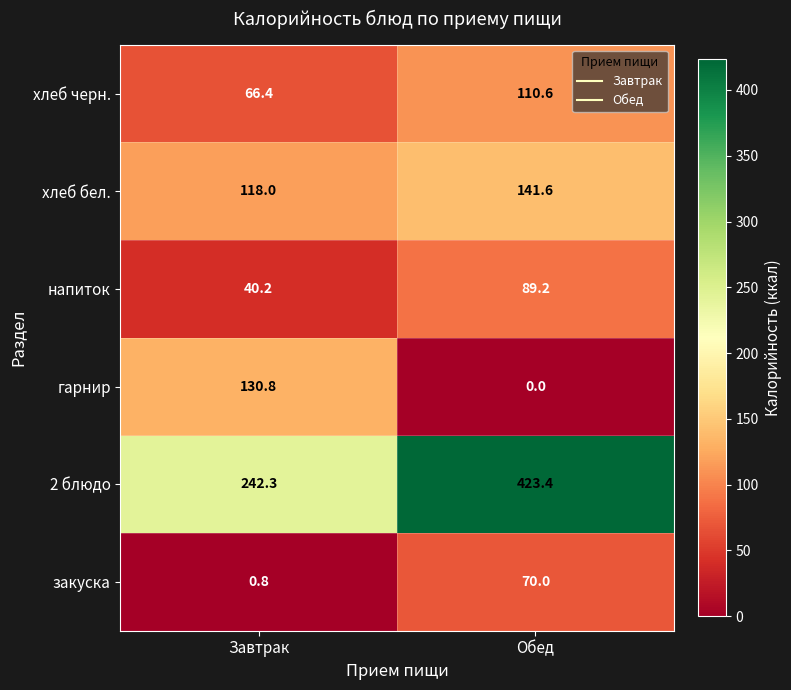

At which category is the sum across all series the highest?

Обед